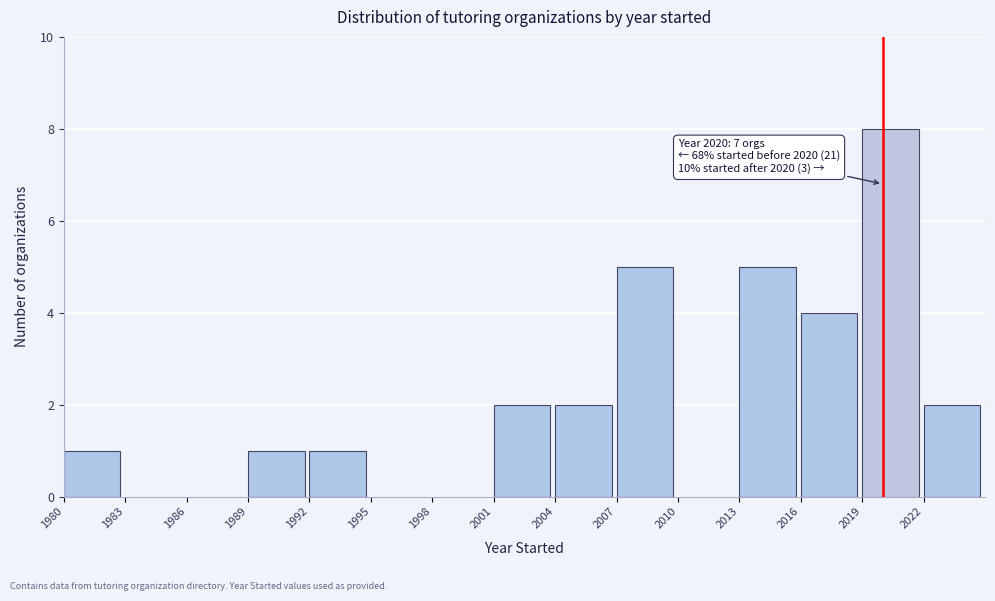

Which range on the x-axis has the tallest bar?

2019 to 2022